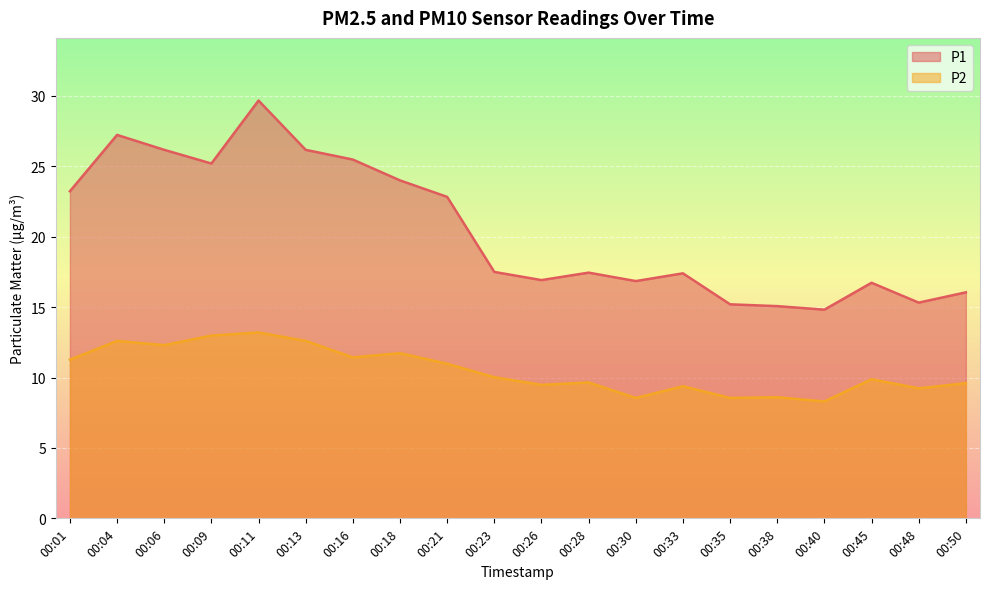

Which series changed the most between 00:28 and 00:48?

P1